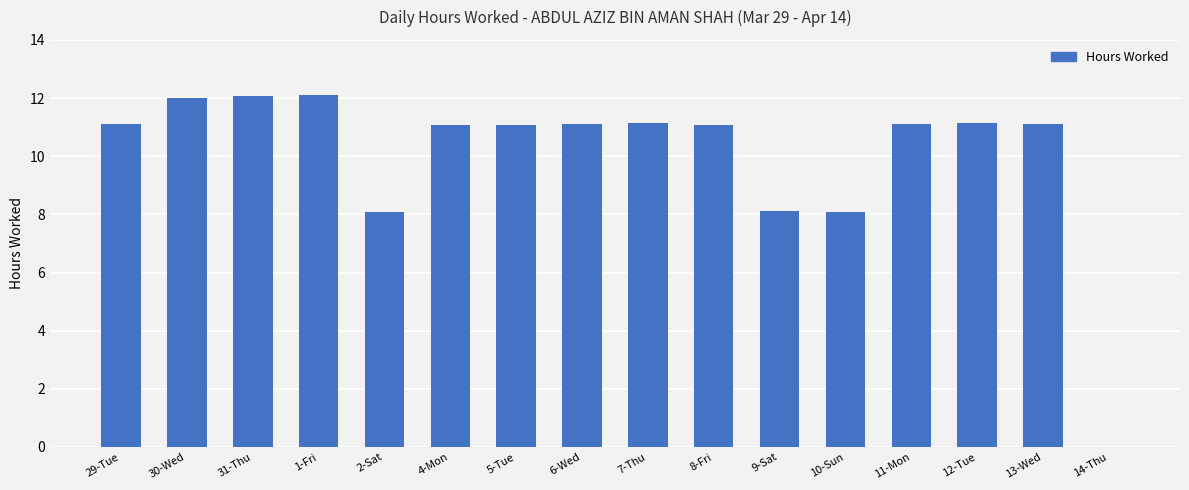

True or false: the data shows 11.1 at 5-Tue.

True